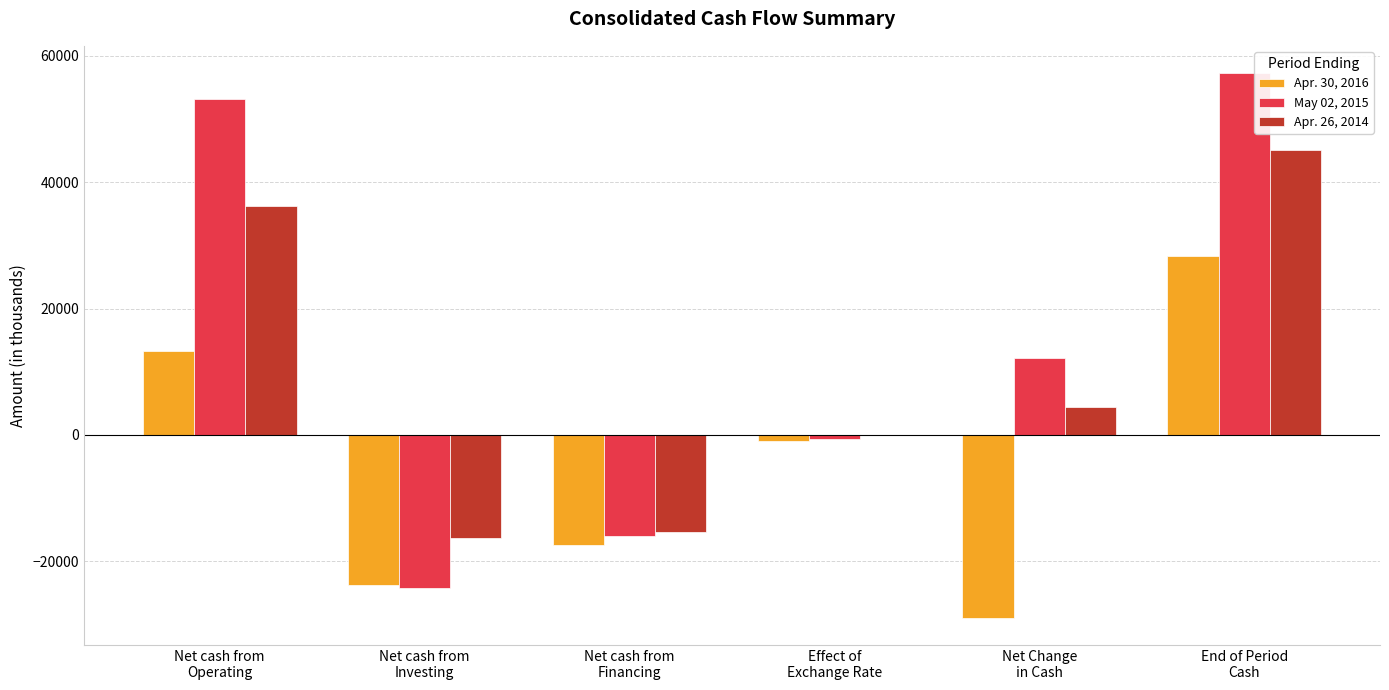

What is the maximum value shown in the chart?

57284